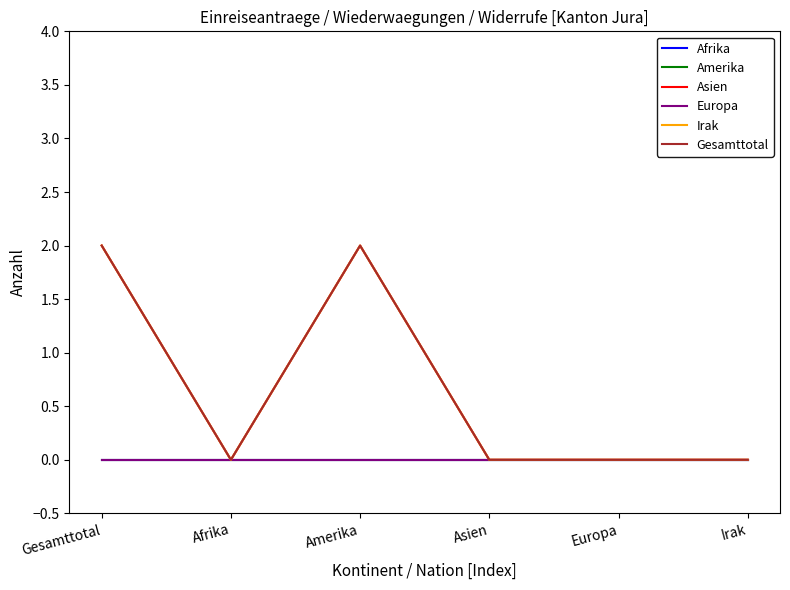

Reading left to right, what are all the values shown in this chart?

Afrika: 0	0	0	0	0	0
Amerika: 0	0	0	0	0	0
Asien: 2	0	2	0	0	0
Europa: 0	0	0	0	0	0
Irak: 2	0	2	0	0	0
Gesamttotal: 2	0	2	0	0	0